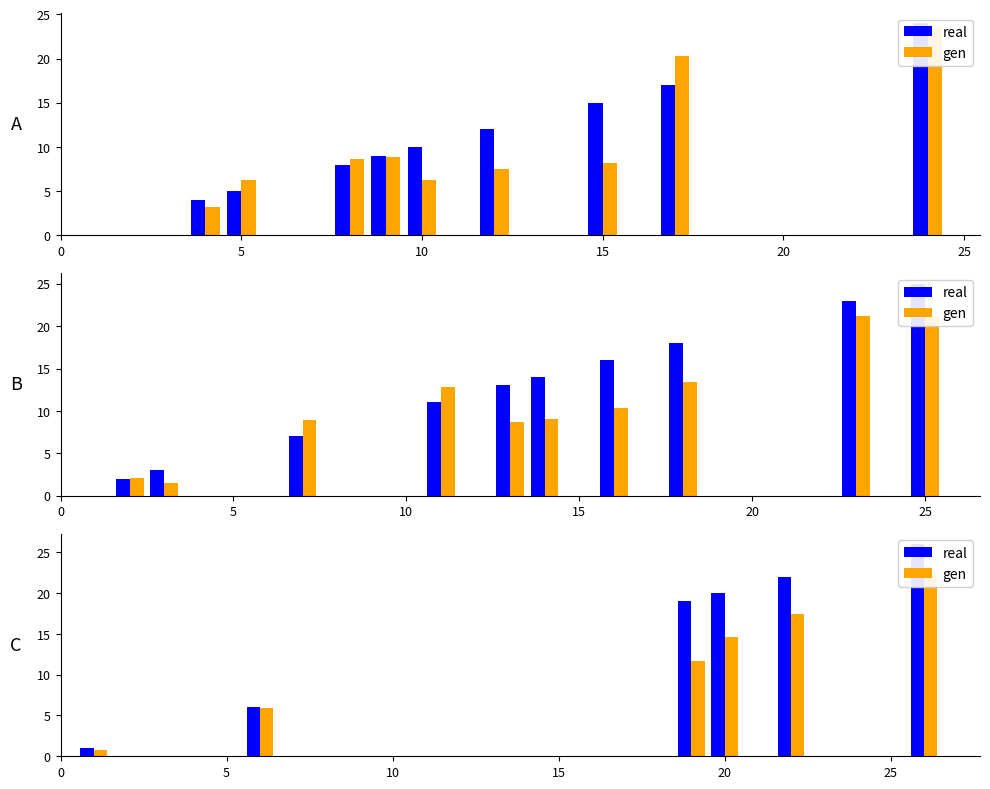

What is the highest value of the gen series?

22.5